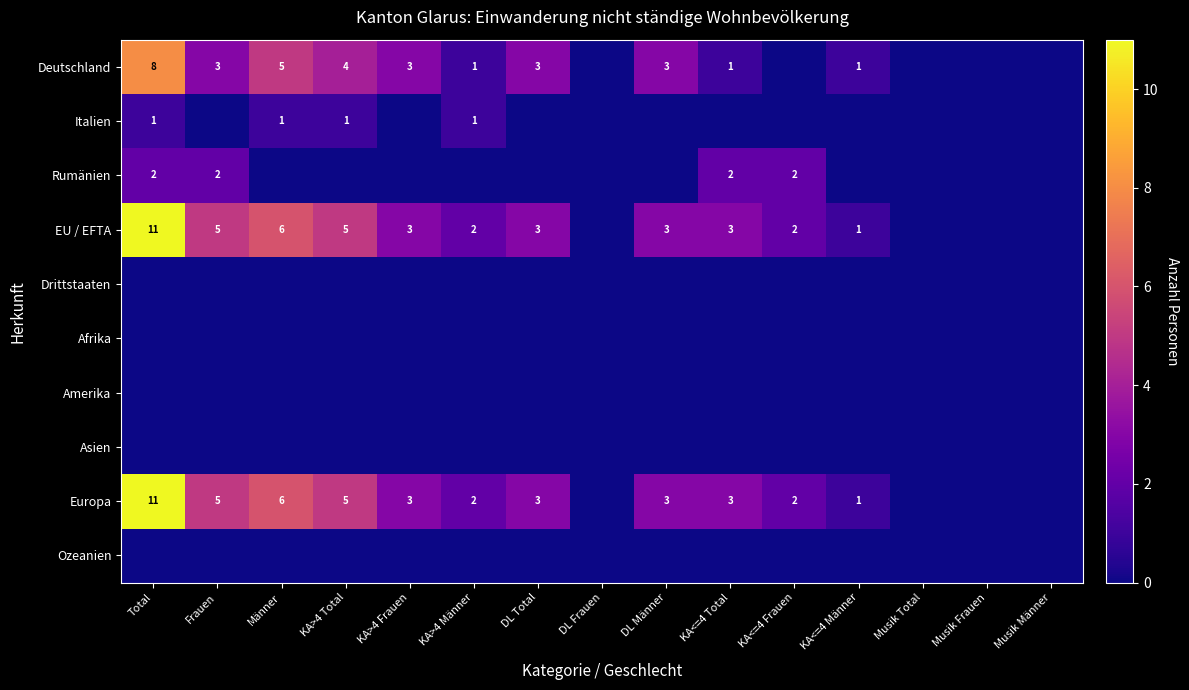

The value of Deutschland at KA>4 Männer is 0. True or false?

False